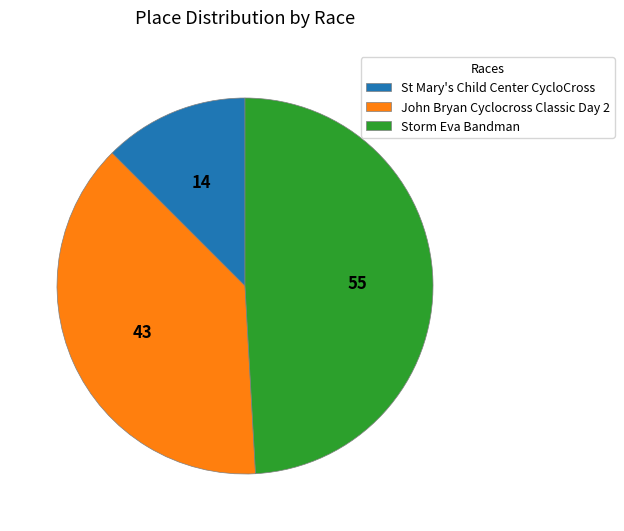

True or false: John Bryan Cyclocross Classic Day 2 accounts for 38% of the total.

True